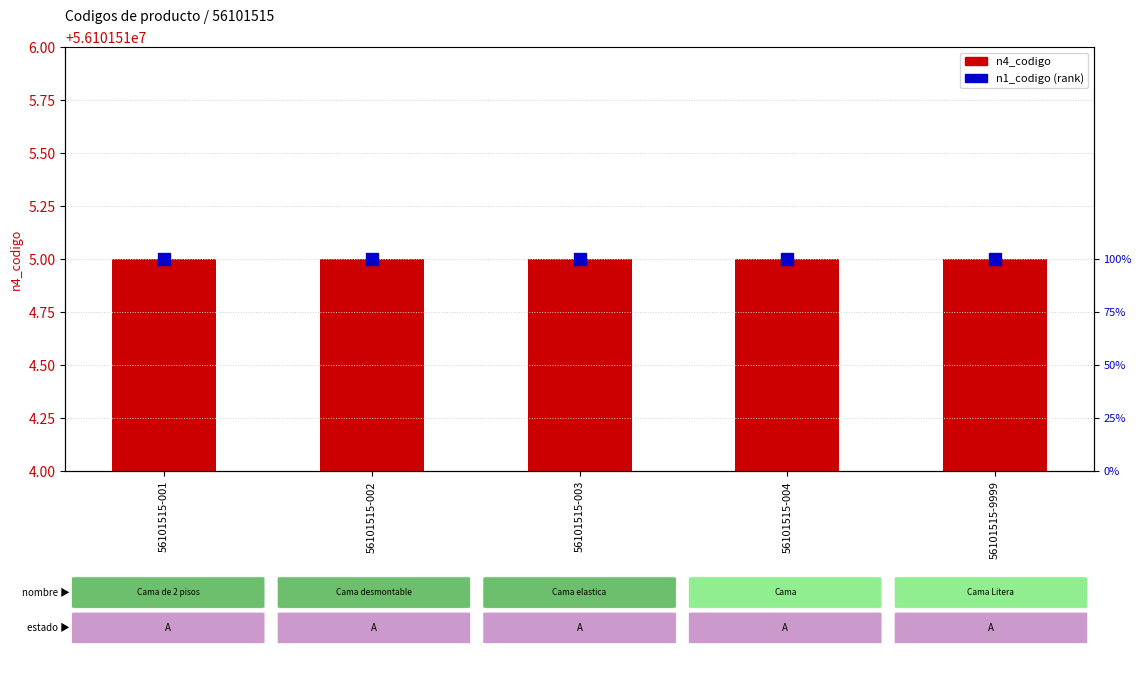

Reading left to right, transcribe all the data shown in this chart.

n4_codigo: 56101515	56101515	56101515	56101515	56101515
n1_codigo: 1	1	1	1	1